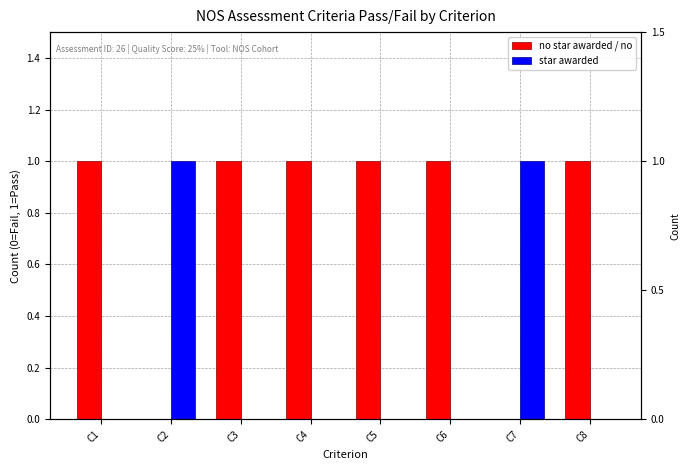

What are all the series names shown in the legend?

no star awarded / no, star awarded